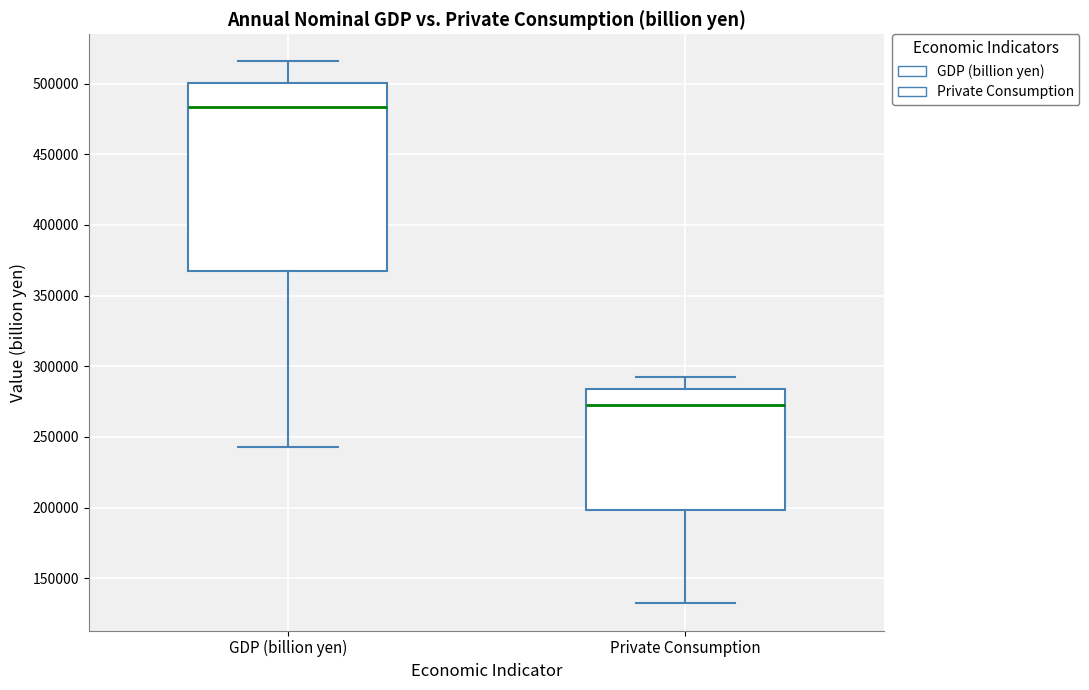

Where does the lower whisker of the box for GDP (billion yen) end on the y-axis? The values are not printed on the chart, so give them approximately, as read against the axis.

245000